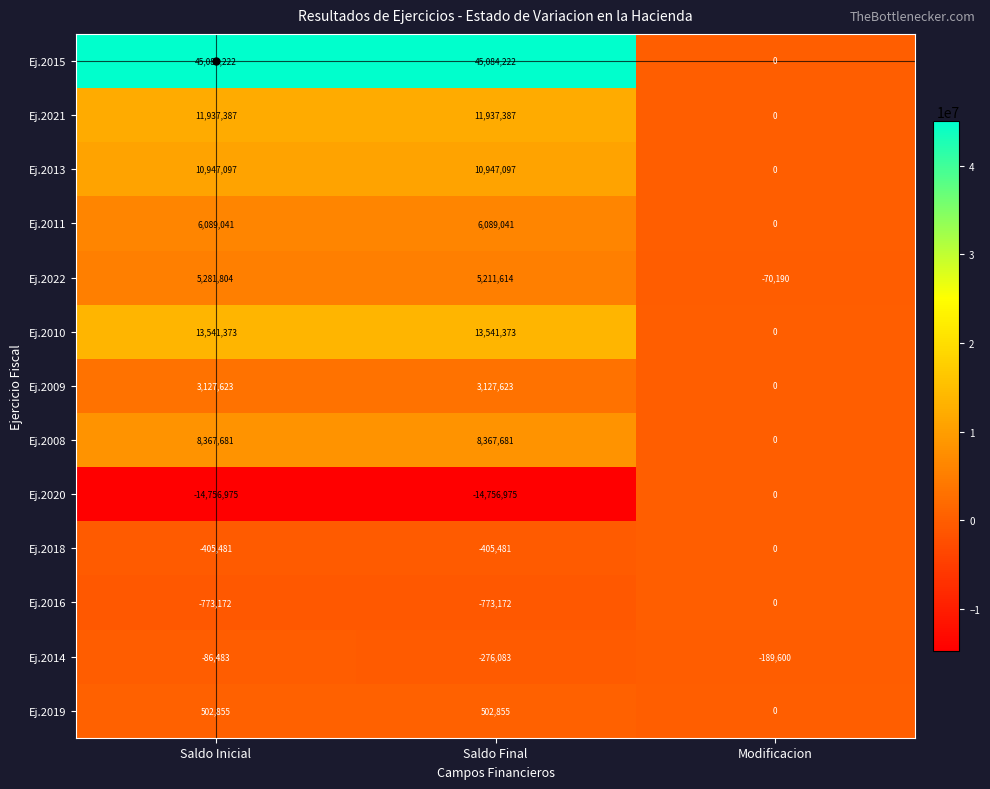

At how many categories does at least one series exceed 23970552?

2